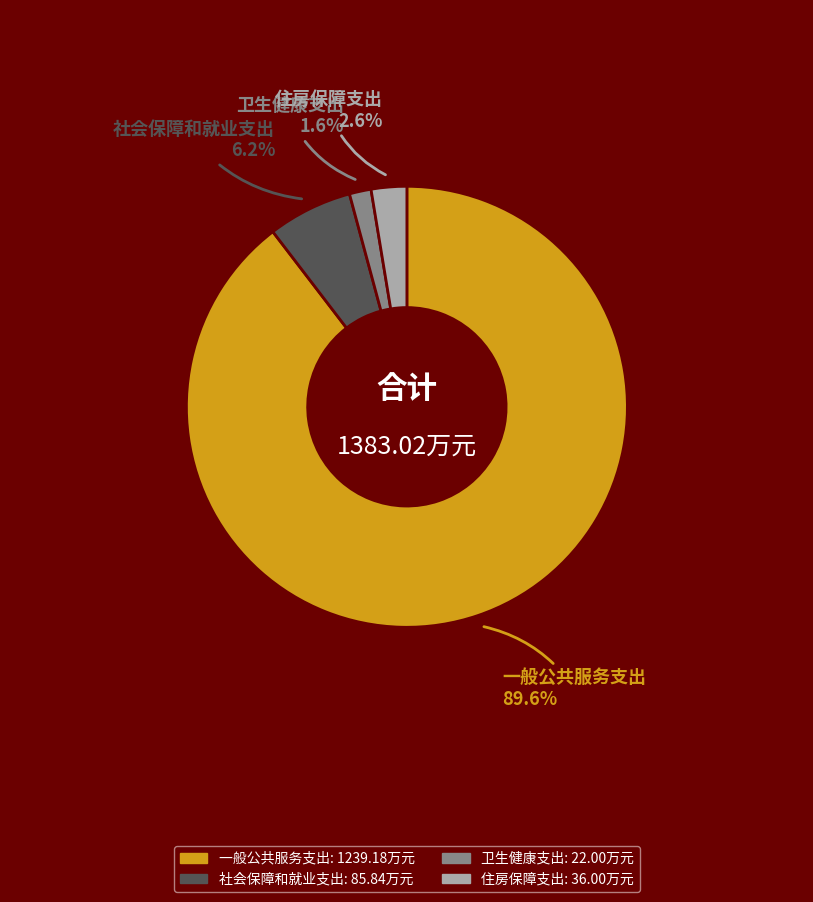

How many slices are in this pie chart?

4